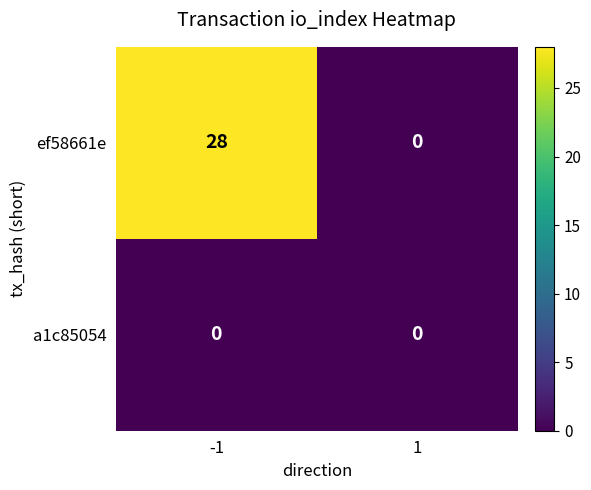

Is it true that ef58661e equals 0 at 1?

True